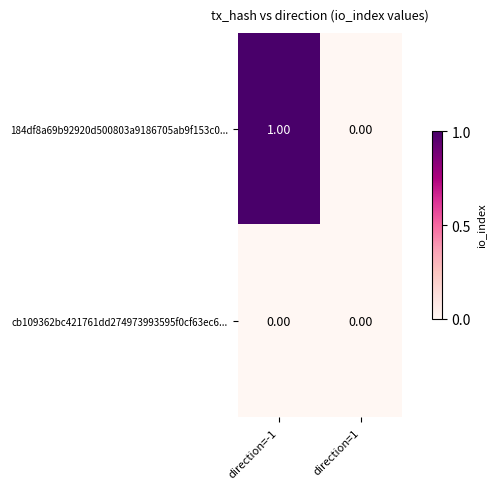

Which series has the largest range (max minus min)?

184df8a69b92920d500803a9186705ab9f153c0...